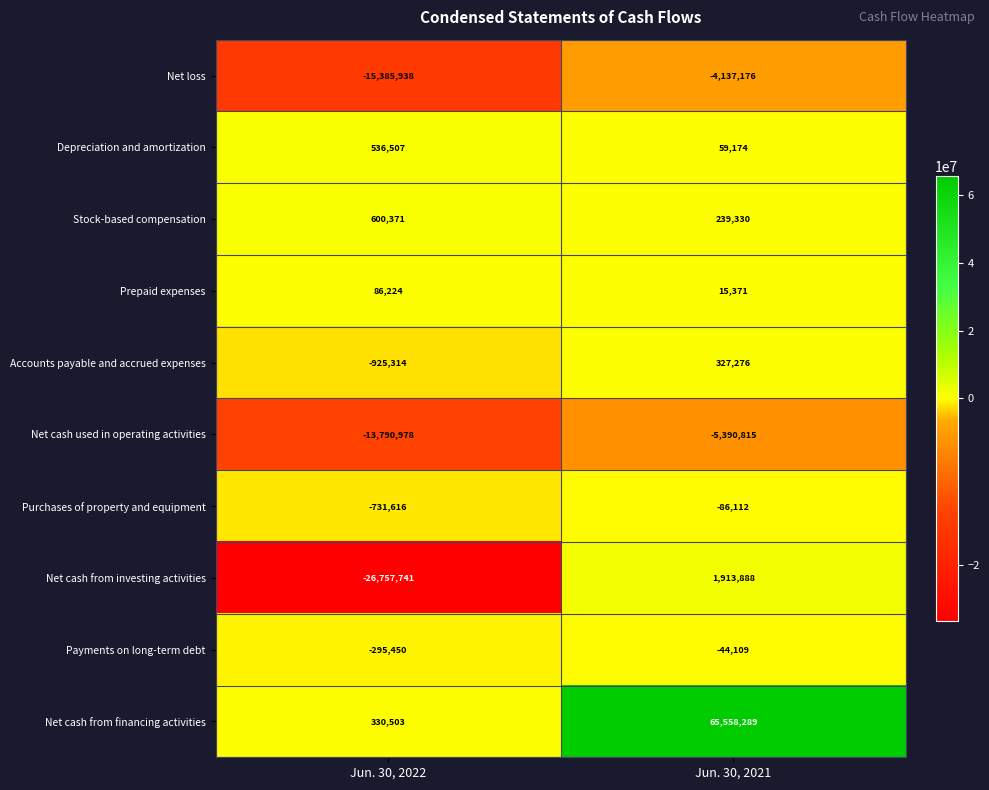

Is the value of Depreciation and amortization at Jun. 30, 2022 greater than the value of Net cash from investing activities at Jun. 30, 2022?

Yes